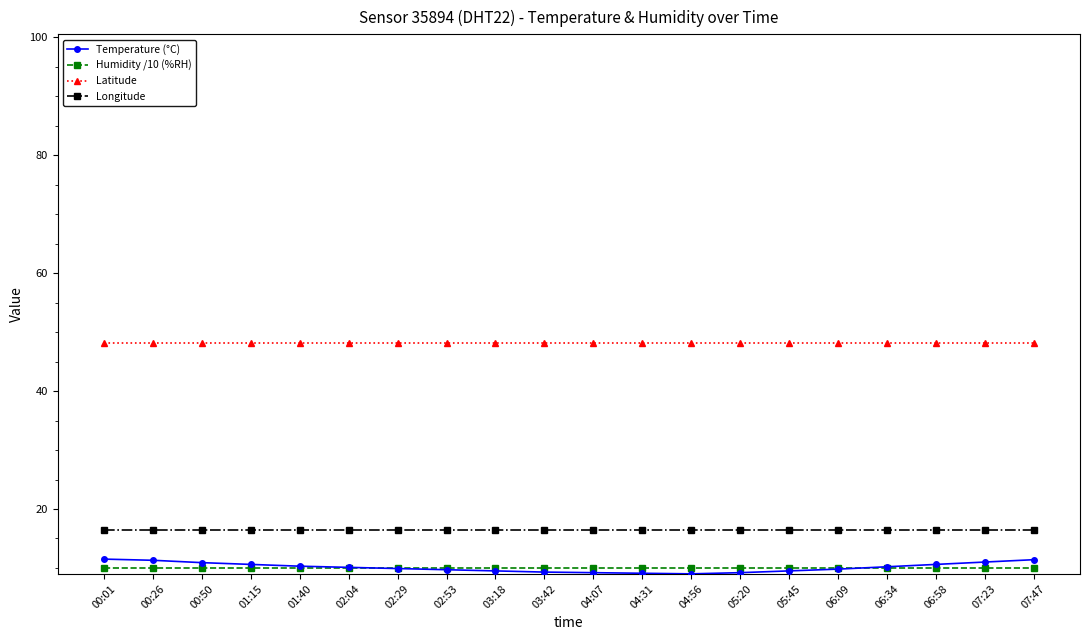

What is the value of the Latitude point at the 19th from the left?

48.2